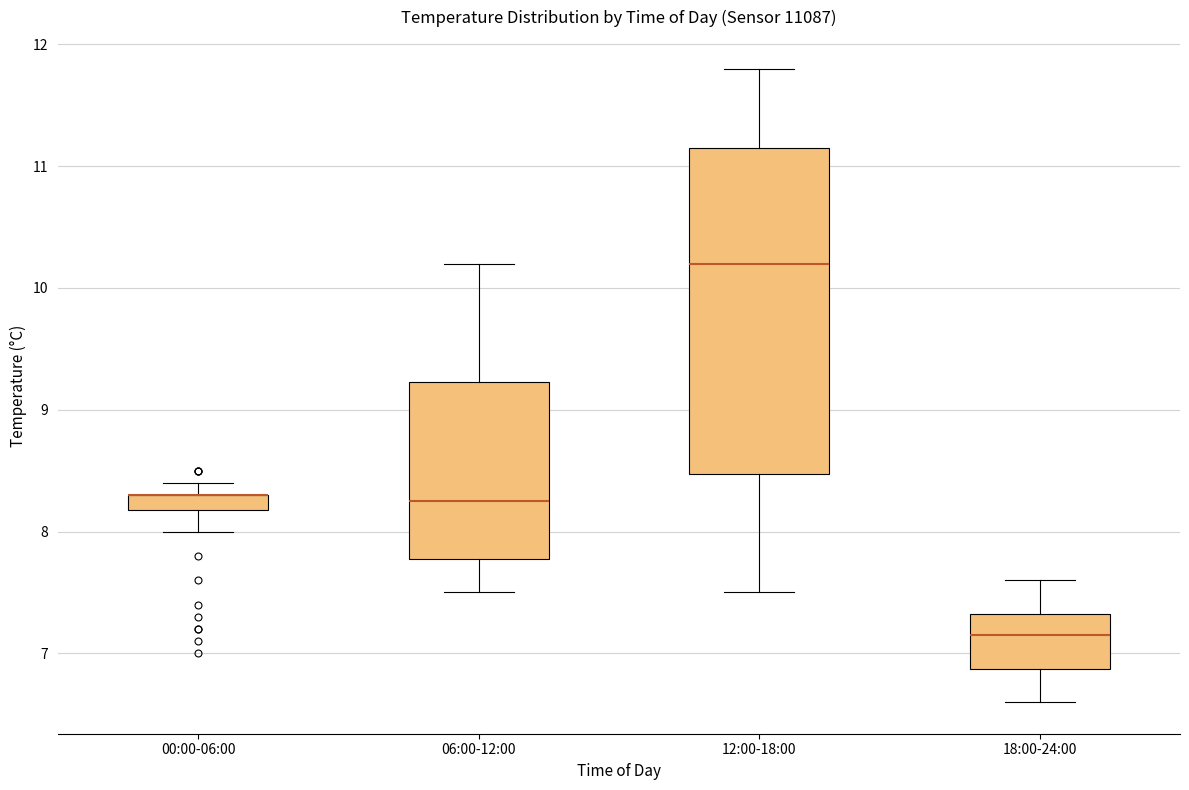

Which box is the tallest, from its lower edge to its upper edge?

12:00-18:00